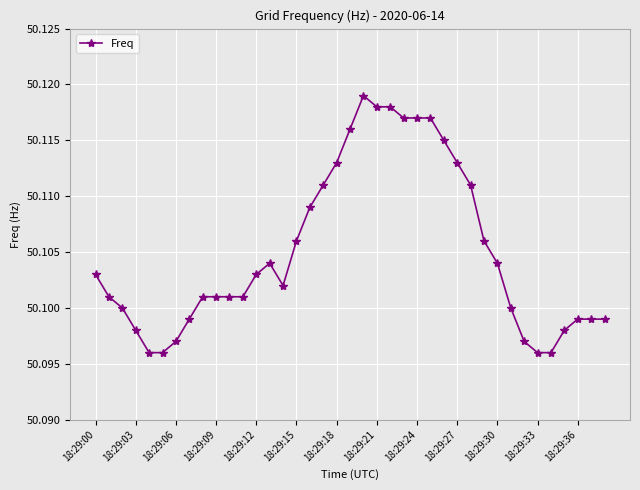

How many values are between 50 and 51?

39